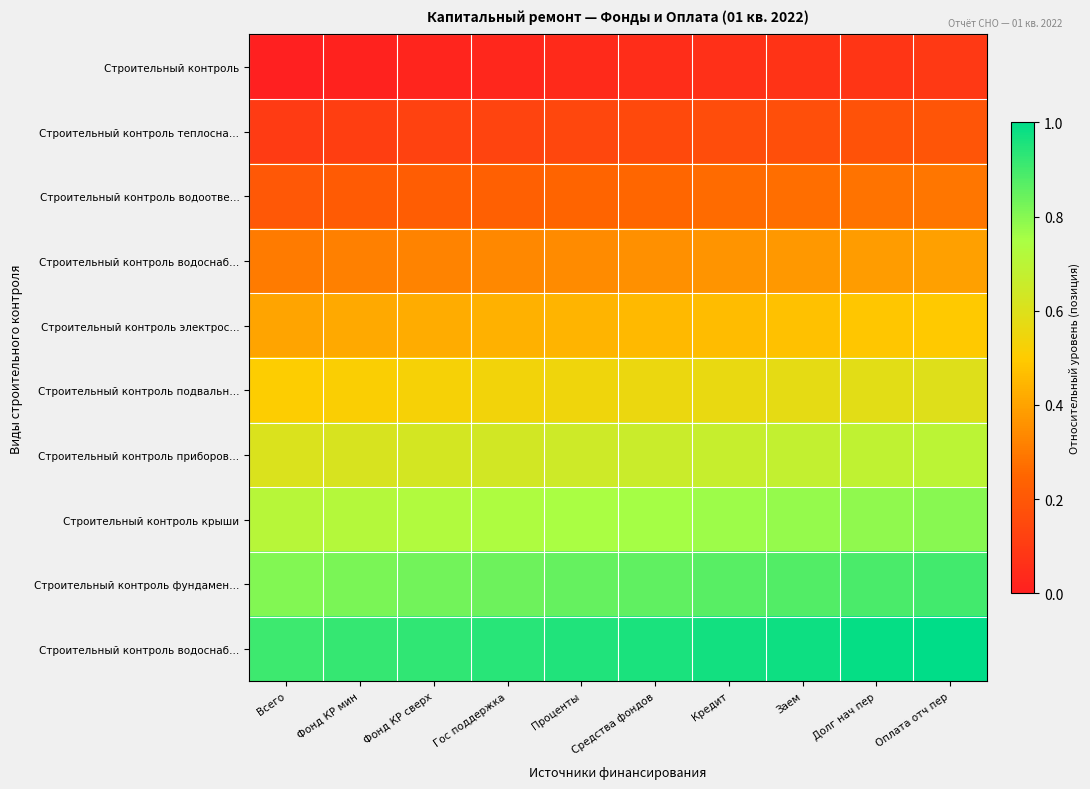

What is the total value across all series at Долг нач пер?

5.4